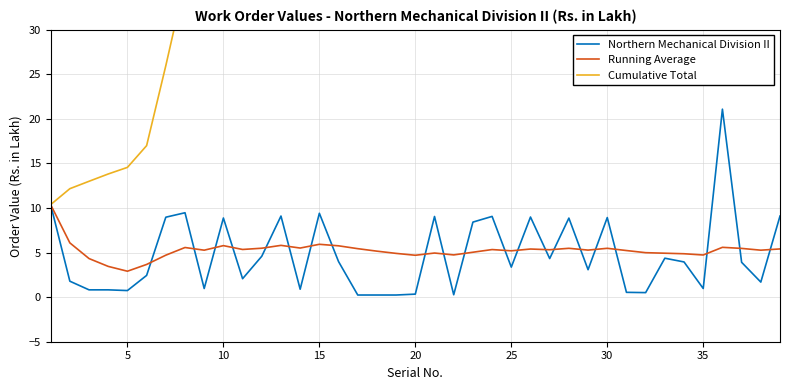

The value of Running Average at 30 is 5.5. True or false?

True